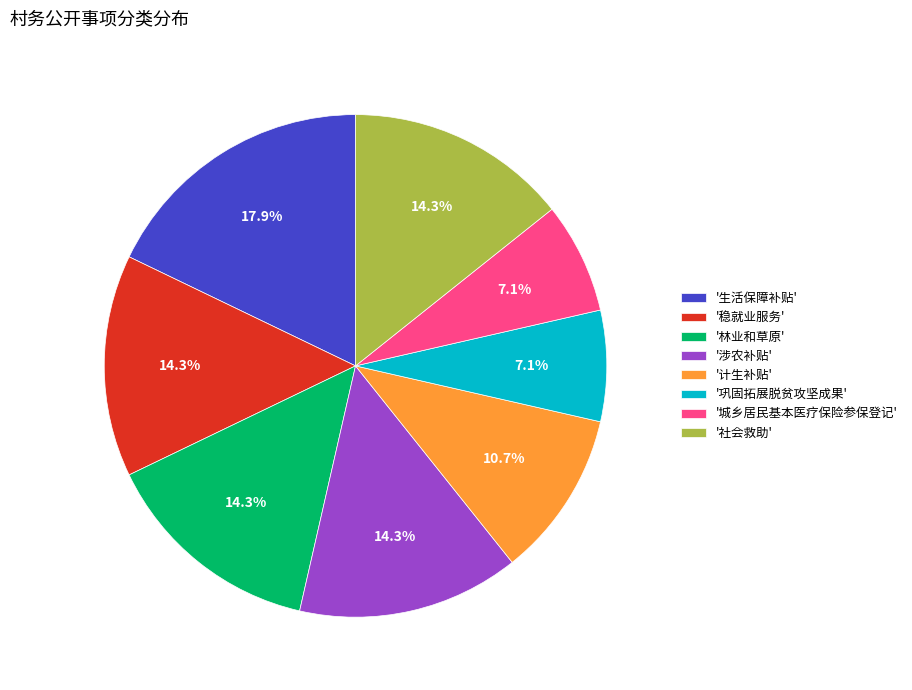

Which has a higher value, '巩固拓展脱贫攻坚成果' or '生活保障补贴'?

'生活保障补贴'